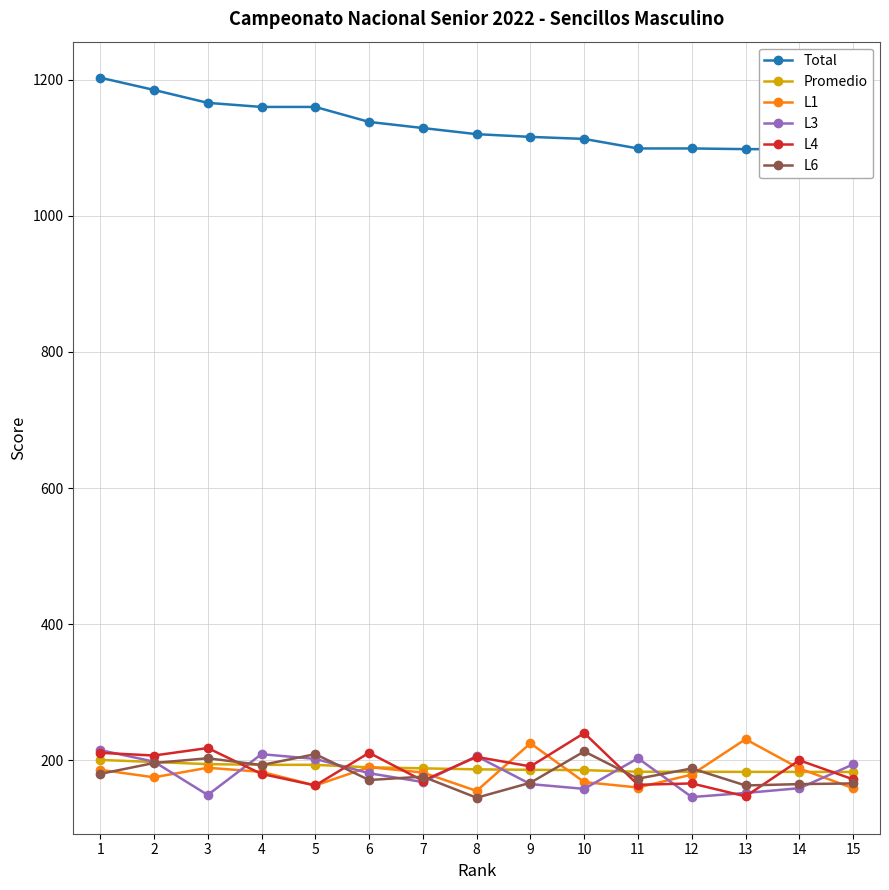

What are all the series names shown in the legend?

Total, Promedio, L1, L3, L4, L6